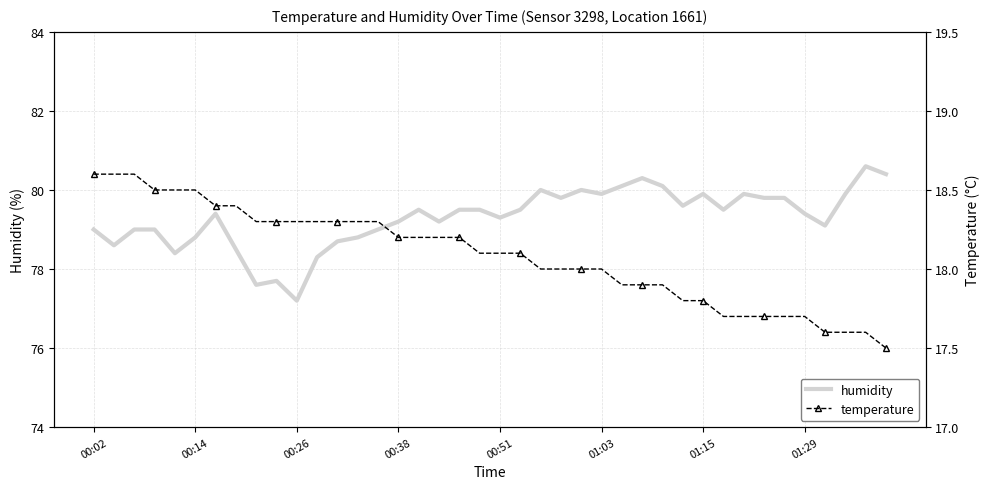

The value of humidity at 00:51 is 79.3. True or false?

True